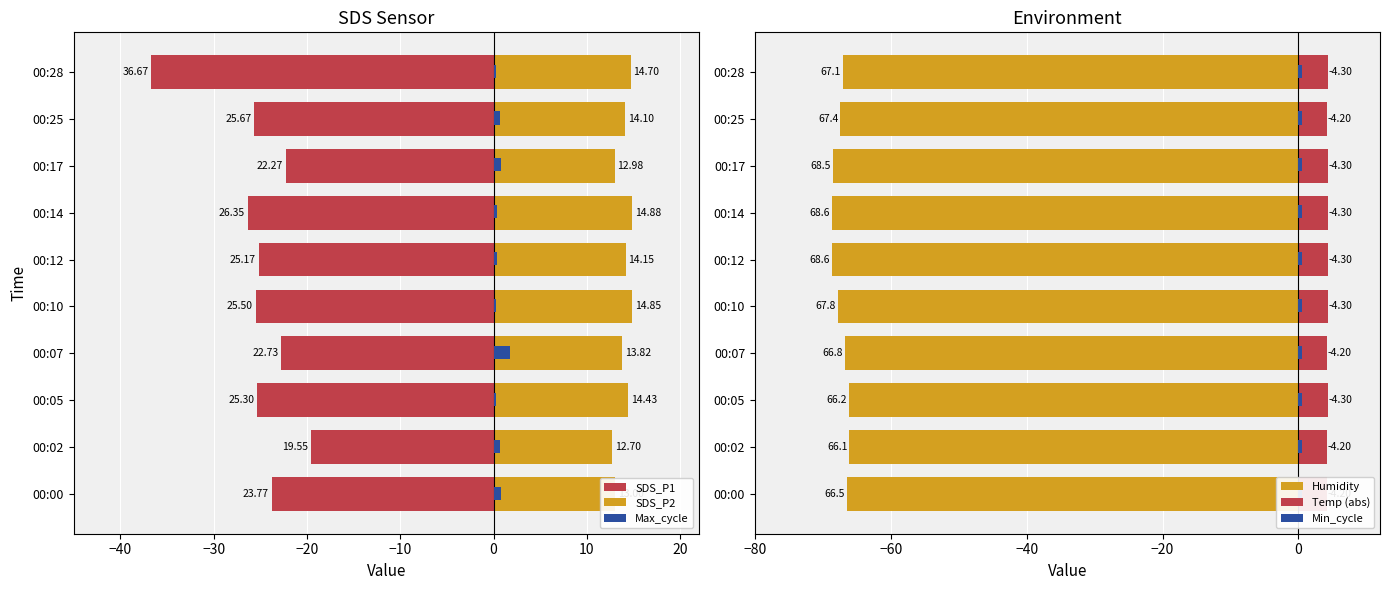

How many values in the SDS_P1 series are below -25?

6